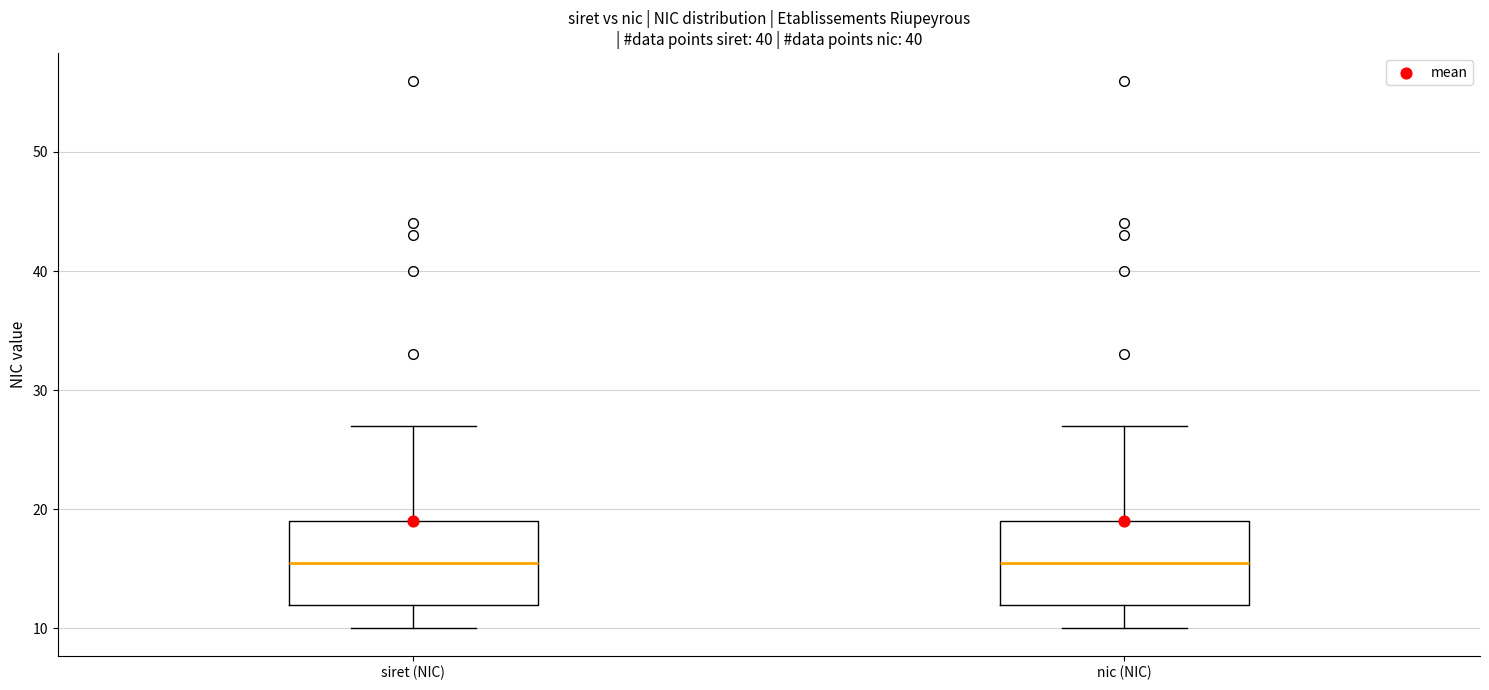

Reading left to right, read every box against the y-axis: the position of its median line, the range the box covers, and the ends of its whiskers. The values are not printed on the chart, so give them approximately, as read against the axis.

siret (NIC): median 16, box 12 to 19, whiskers 10 to 27
nic (NIC): median 16, box 12 to 19, whiskers 10 to 27